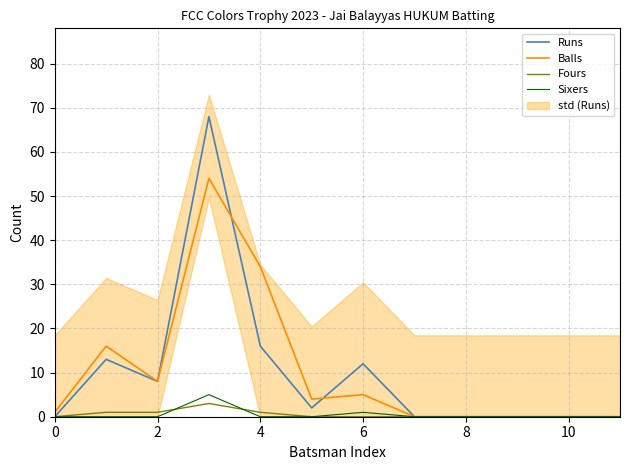

Is the value of Balls at 10 greater than the value of Runs at 4?

No